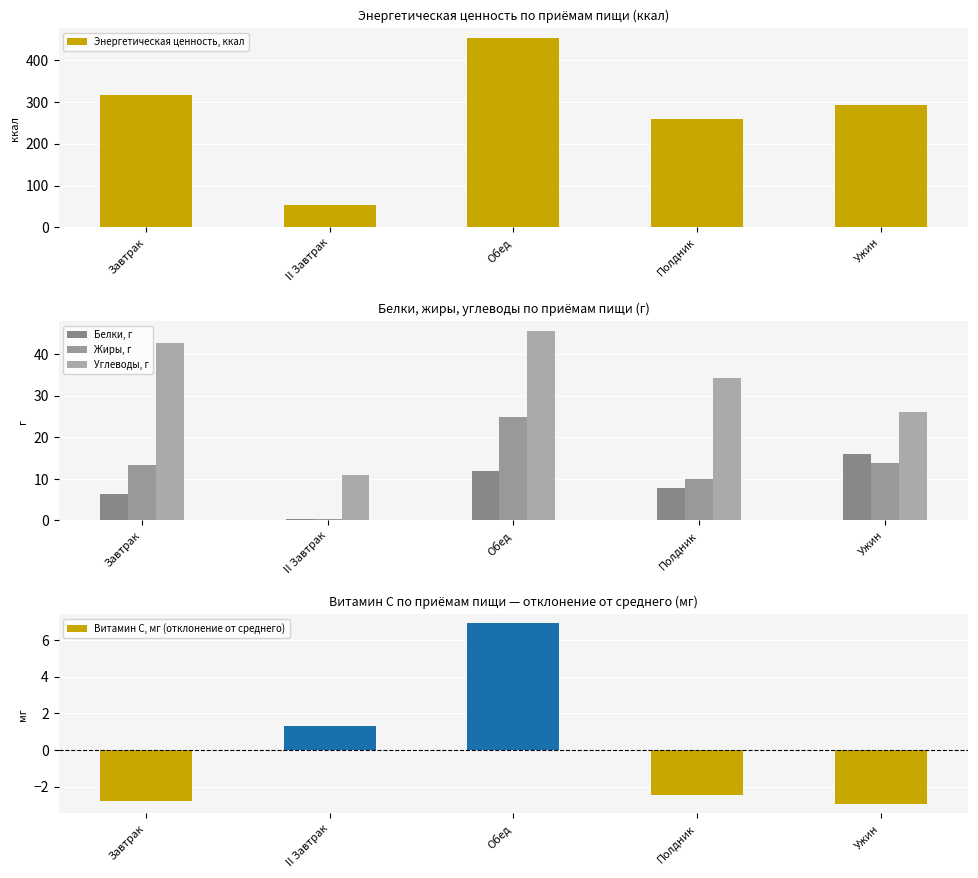

How many values in Витамин С, мг (отклонение от среднего) are above zero?

2